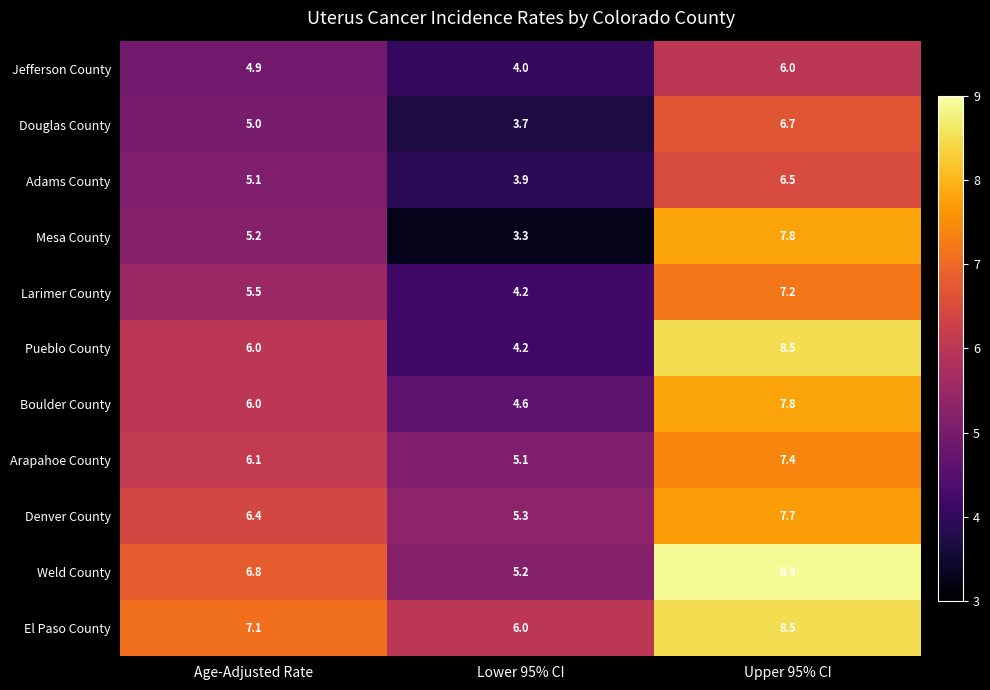

At which label does Mesa County first exceed 5?

Age-Adjusted Rate